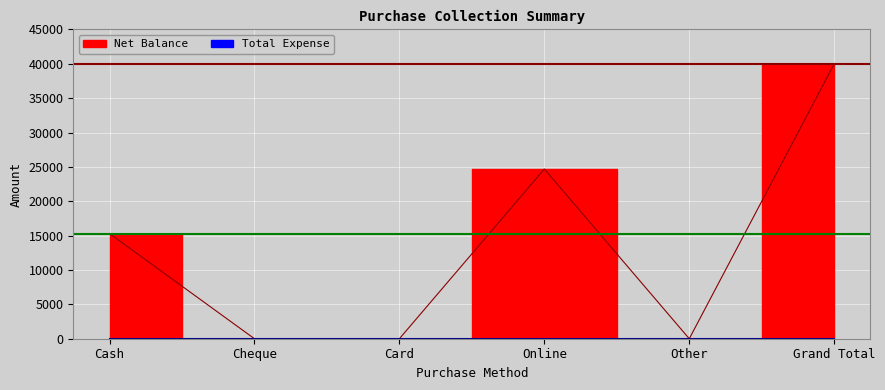

Count the values in the range 0 to 24700.

5